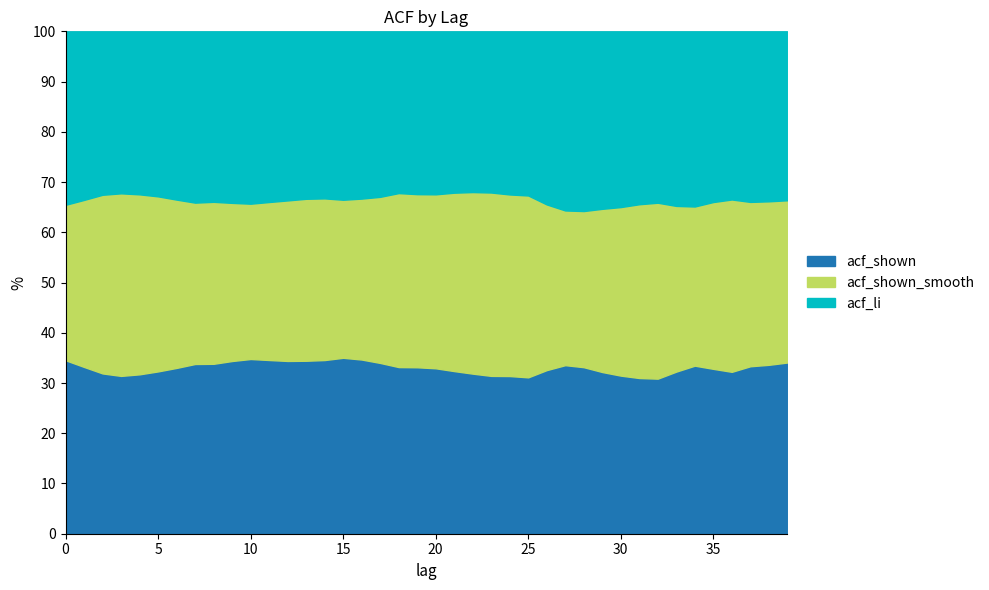

Reading left to right, transcribe all the data shown in this chart.

acf_li: 1.0	0.8	0.6	0.5	0.4	0.4	0.3	0.3	0.3	0.3	0.3	0.3	0.3	0.3	0.3	0.3	0.3	0.3	0.3	0.3	0.3	0.3	0.2	0.2	0.2	0.2	0.3	0.3	0.3	0.2	0.2	0.2	0.2	0.2	0.2	0.2	0.2	0.2	0.2	0.2
acf_shown_smooth: 0.9	0.7	0.6	0.5	0.4	0.4	0.3	0.3	0.3	0.3	0.3	0.3	0.3	0.3	0.3	0.3	0.3	0.3	0.3	0.3	0.3	0.3	0.3	0.3	0.3	0.3	0.2	0.2	0.2	0.2	0.2	0.2	0.2	0.2	0.2	0.2	0.2	0.2	0.2	0.1
acf_shown: 1.0	0.7	0.6	0.5	0.4	0.4	0.3	0.3	0.3	0.3	0.3	0.3	0.3	0.3	0.3	0.3	0.3	0.3	0.3	0.3	0.3	0.3	0.2	0.2	0.2	0.2	0.2	0.3	0.2	0.2	0.2	0.2	0.2	0.2	0.2	0.2	0.2	0.2	0.2	0.2